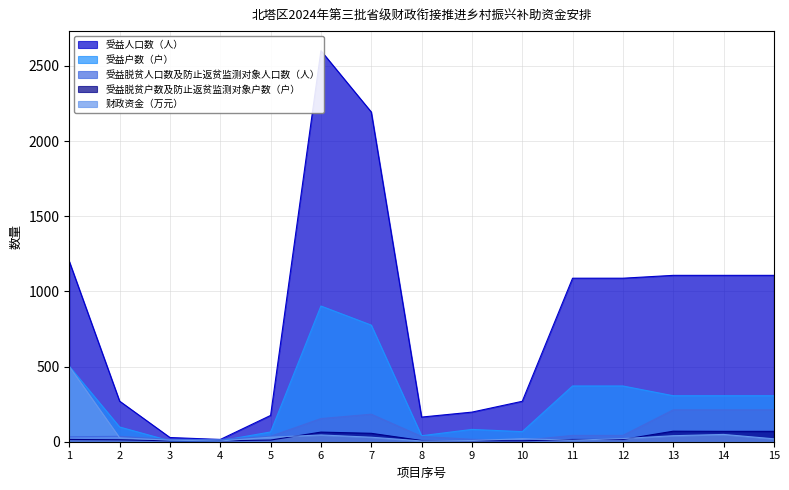

What is the average value of the 受益脱贫户数及防止返贫监测对象户数（户） series?

28.7